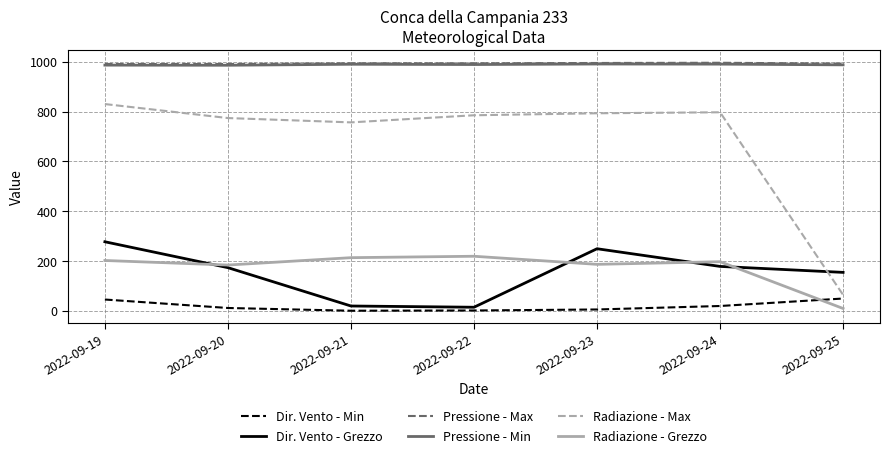

What is the total value across all series at 2022-09-19?

3331.2